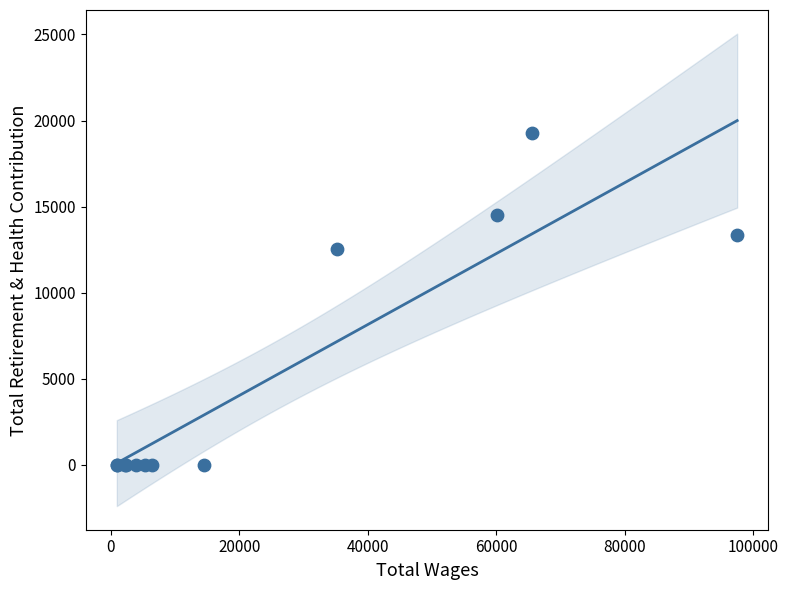

What Y value in the scatter plot is closest to 9635?

12561